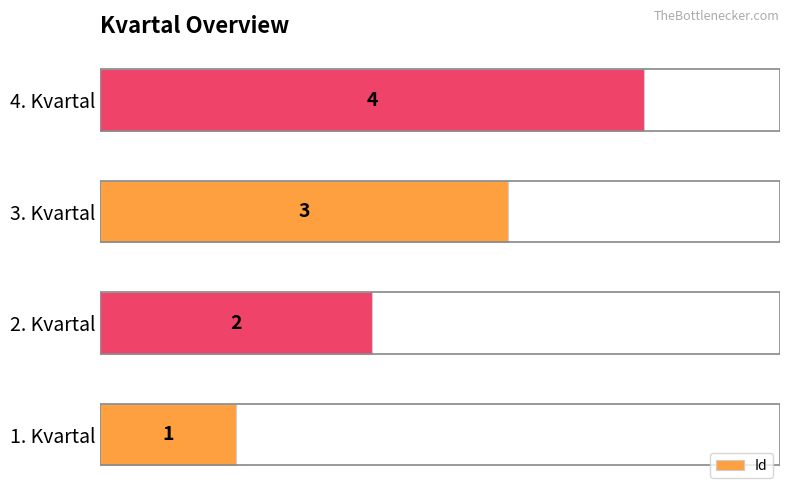

What is the difference between the maximum and minimum values?

3